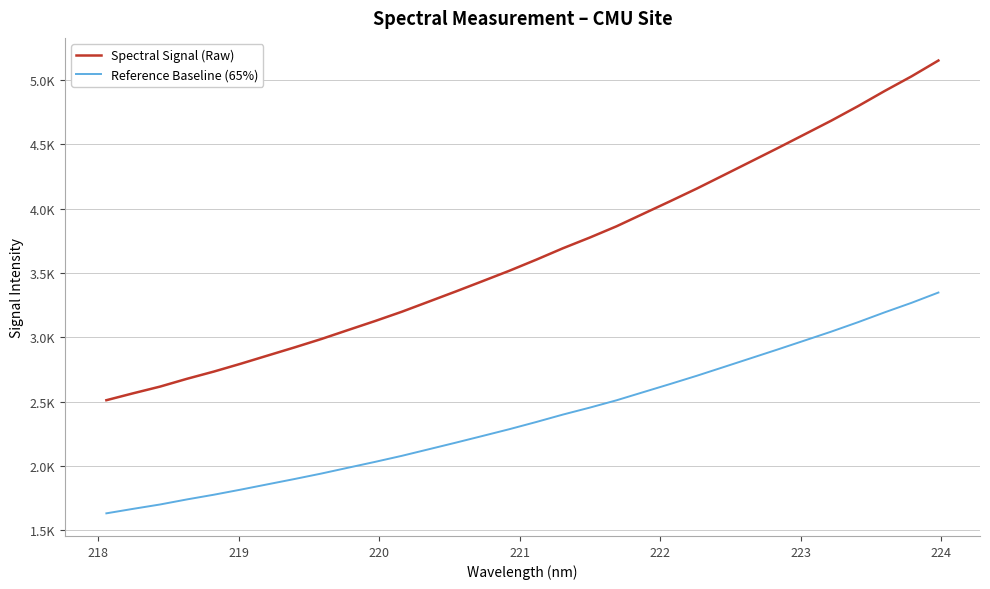

Is this an area chart (filled region under the line)?

No